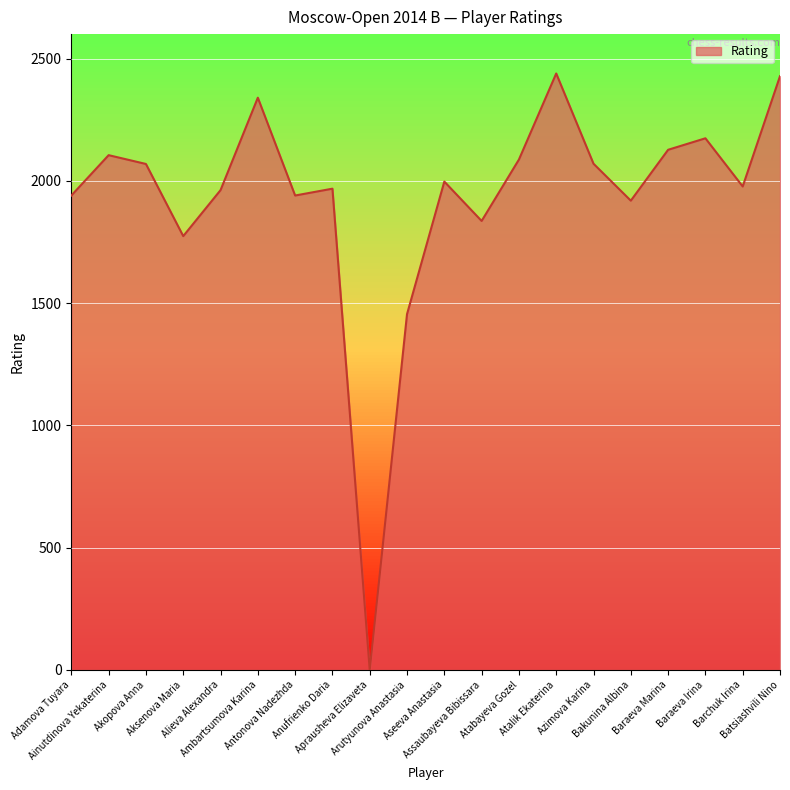

What is the difference between the second highest and second lowest values?

973